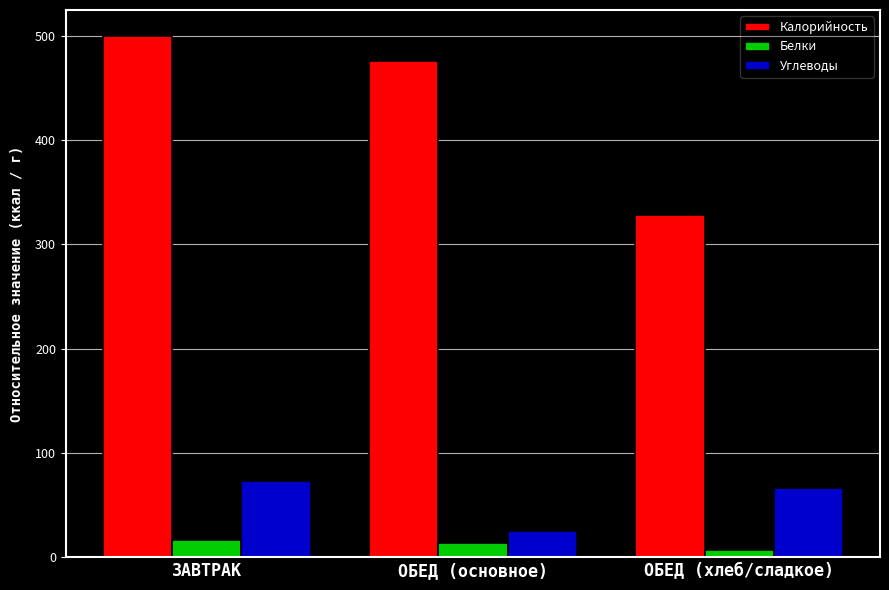

Which series has the widest spread of values?

Калорийность